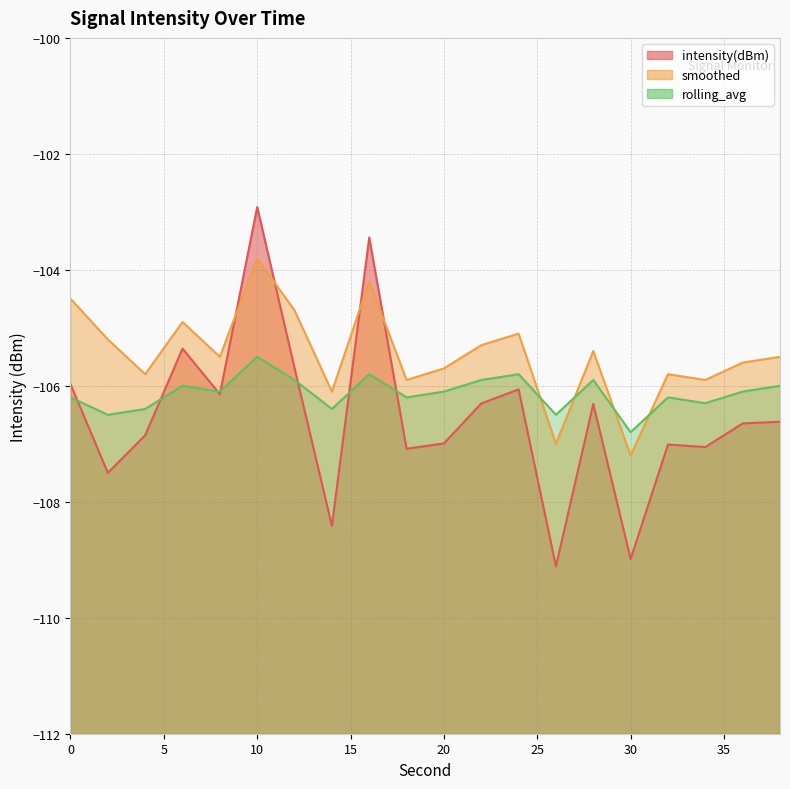

At 0, list the series in order from smallest to largest.

rolling_avg, intensity(dBm), smoothed